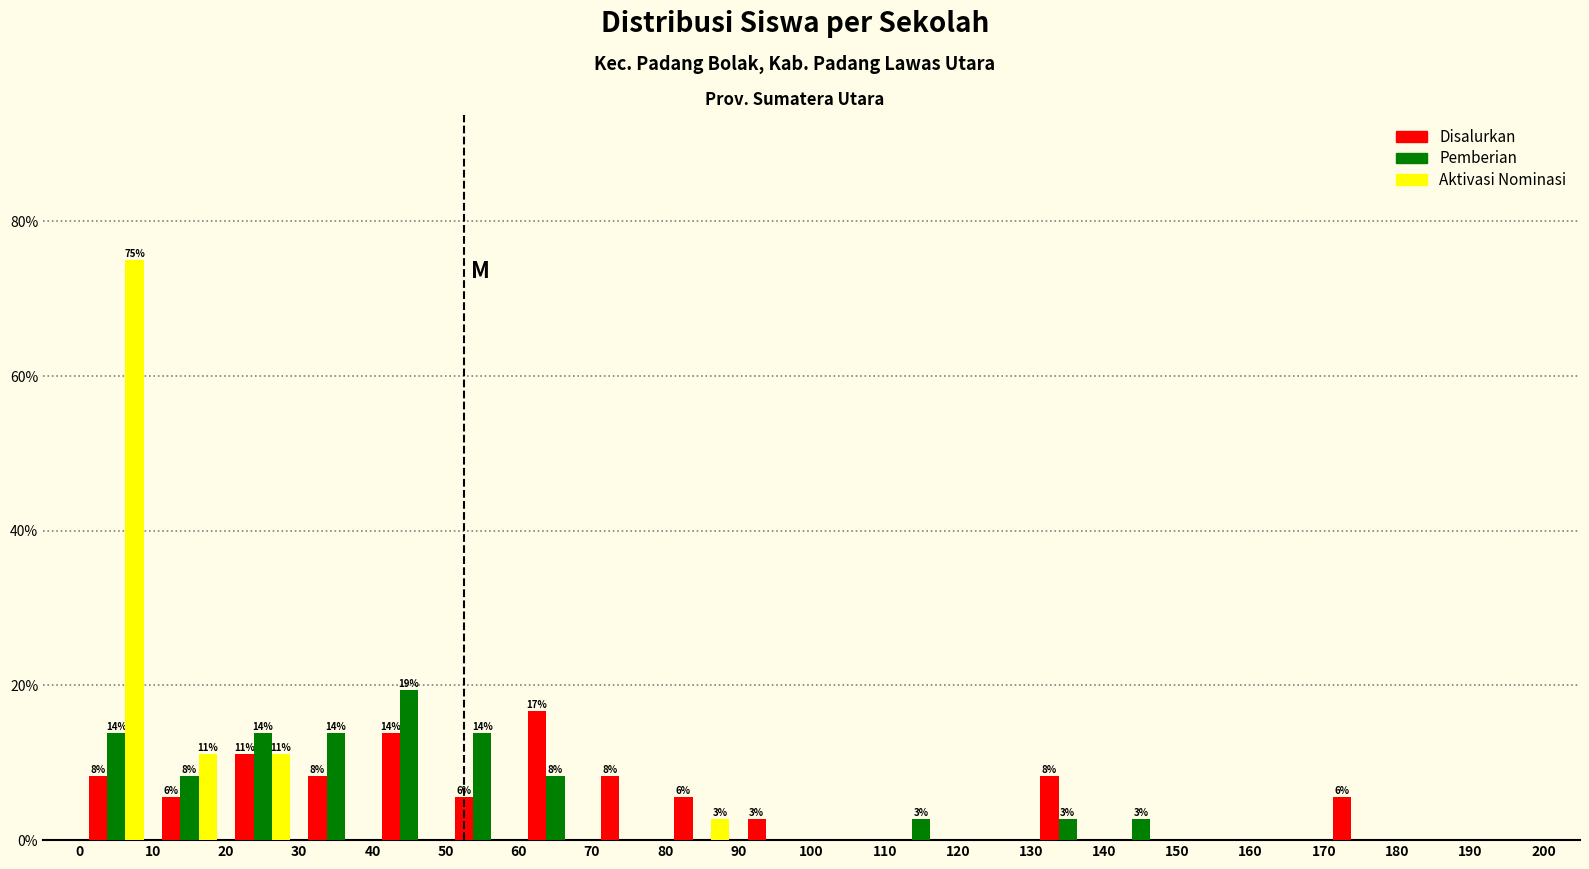

In the Pemberian series, which range on the x-axis has the tallest bar?

40 to 50